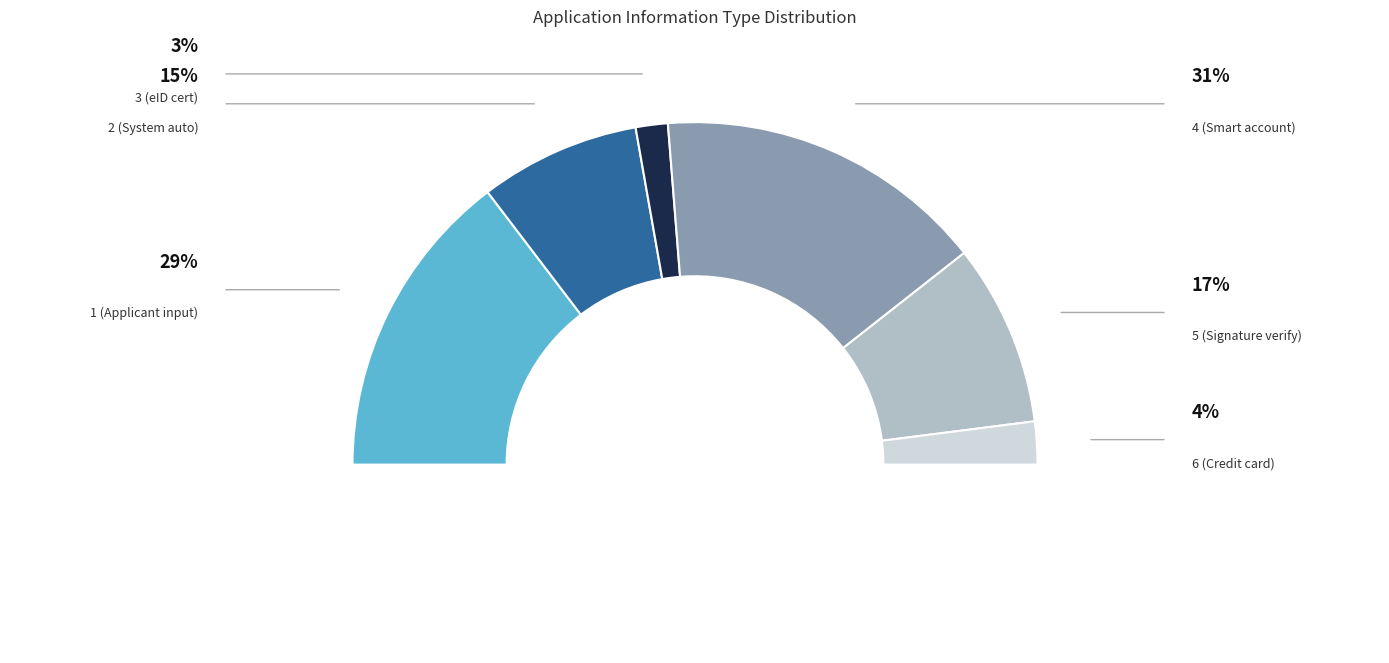

Count the number of slices in the pie.

7